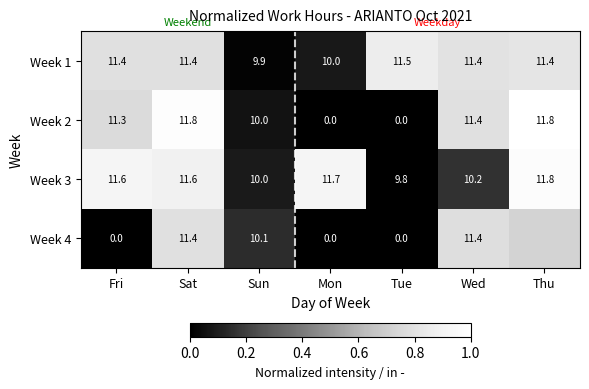

Where is Week 1 nearest to the value 10?

Mon